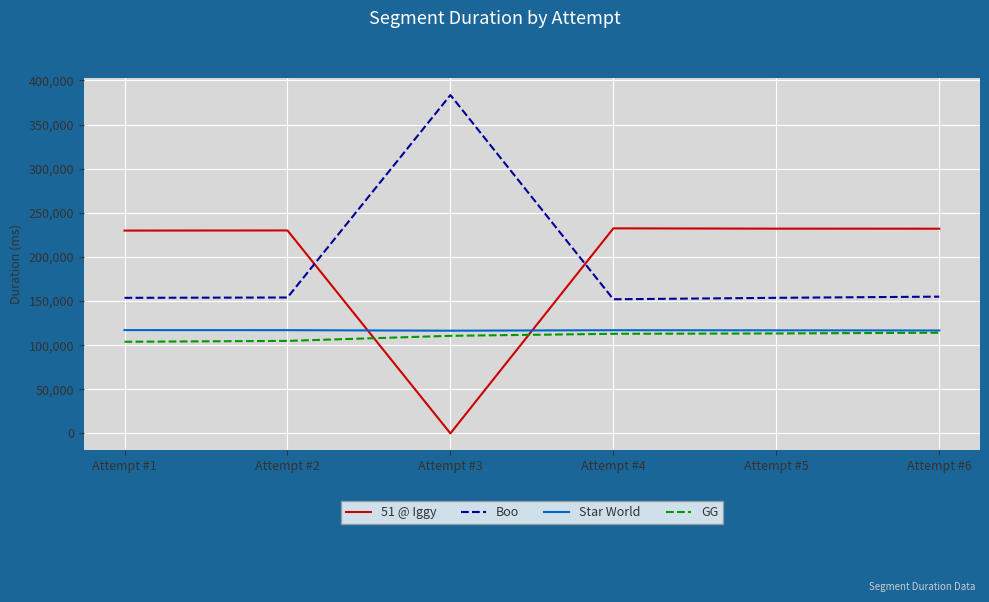

What is the highest value of the GG series?

114078